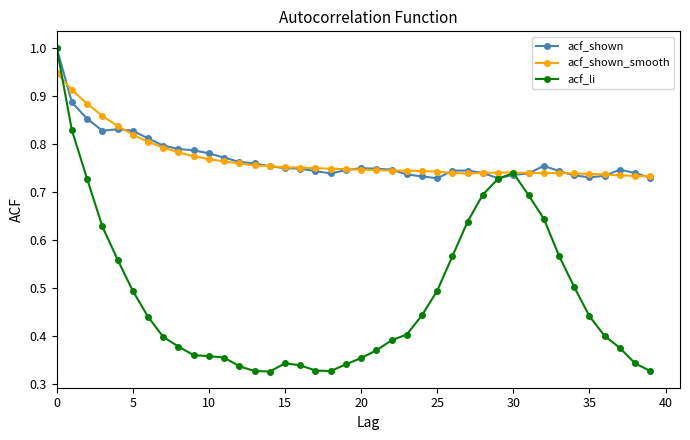

What is the maximum value shown in the chart?

1.0